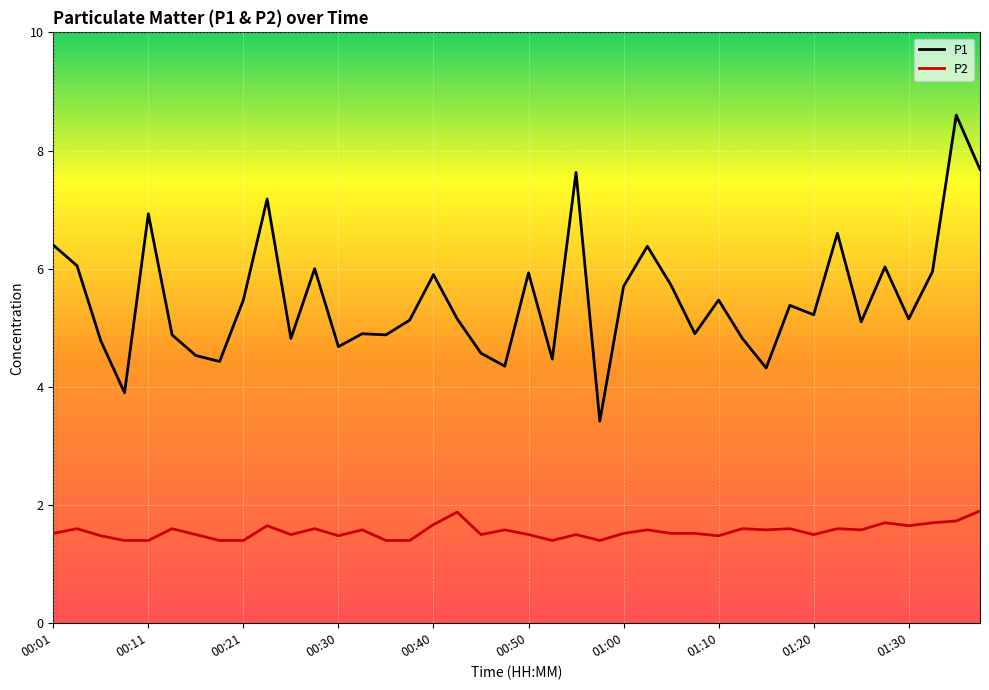

Which series has the largest total across all categories?

P1